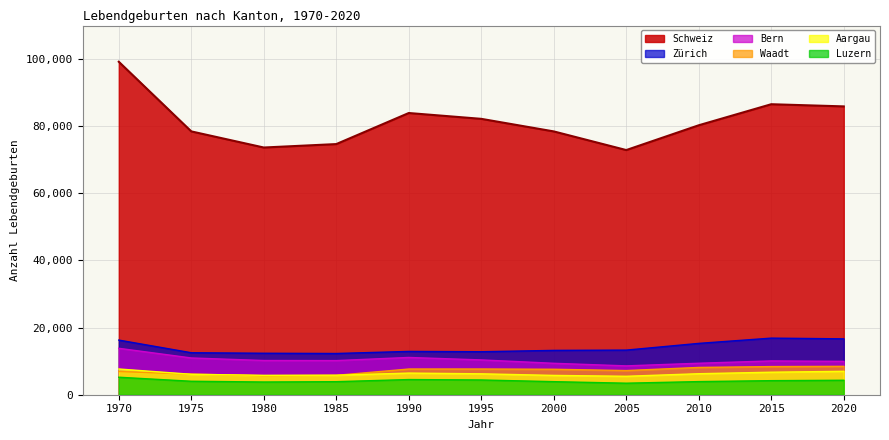

What is the average value of the Bern series?

10362